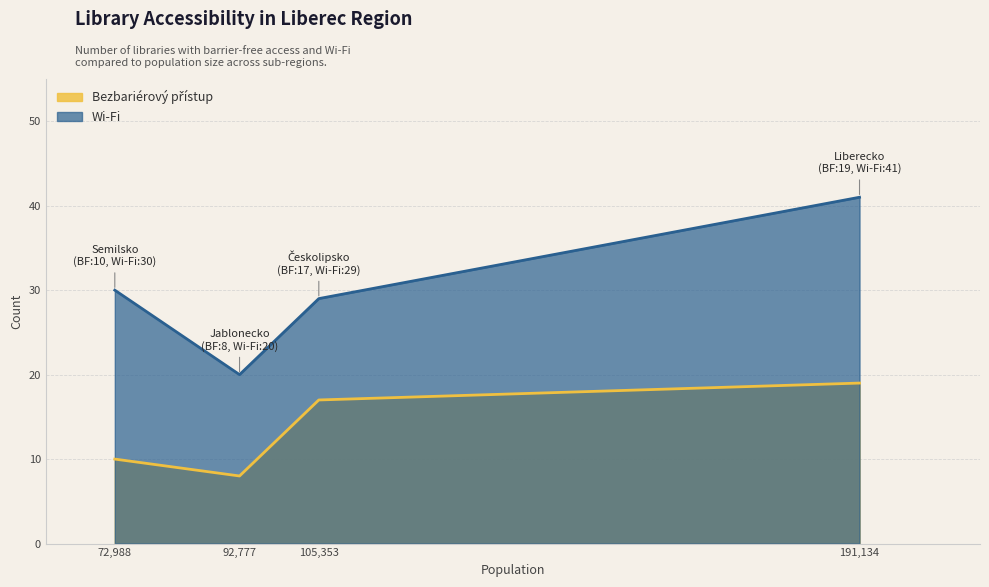

True or false: Bezbariérový přístup and Wi-Fi intersect in this chart.

False